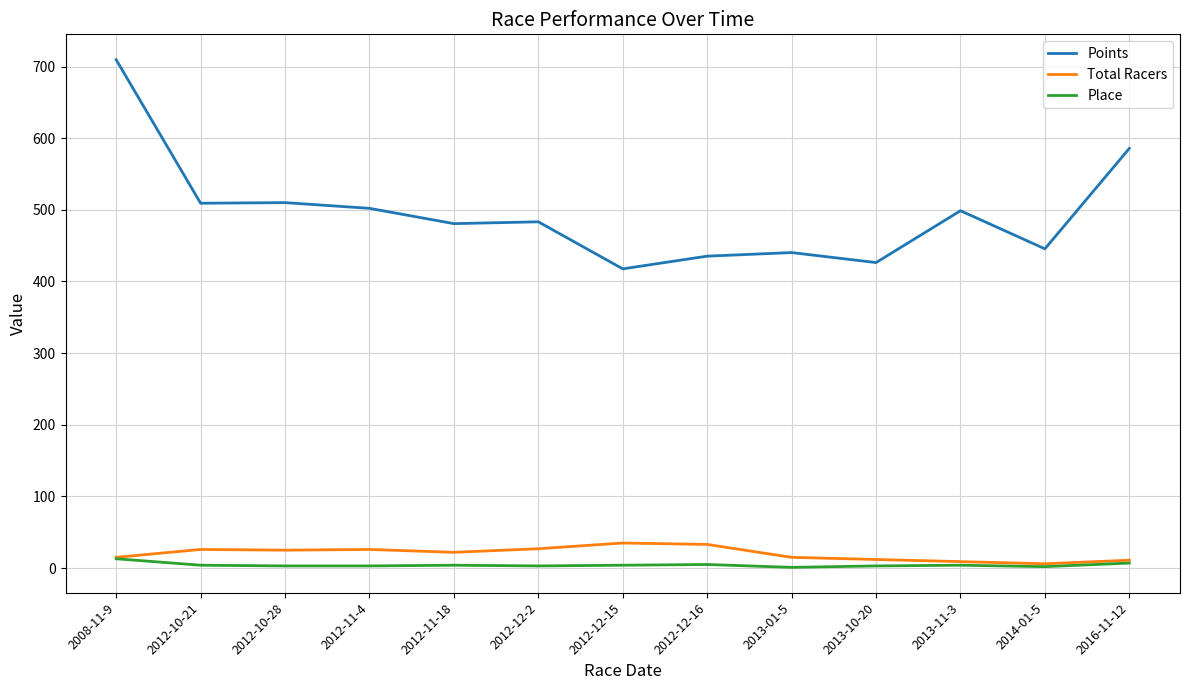

Is the value of Total Racers at 2012-10-28 greater than the value of Place at 2012-11-4?

Yes